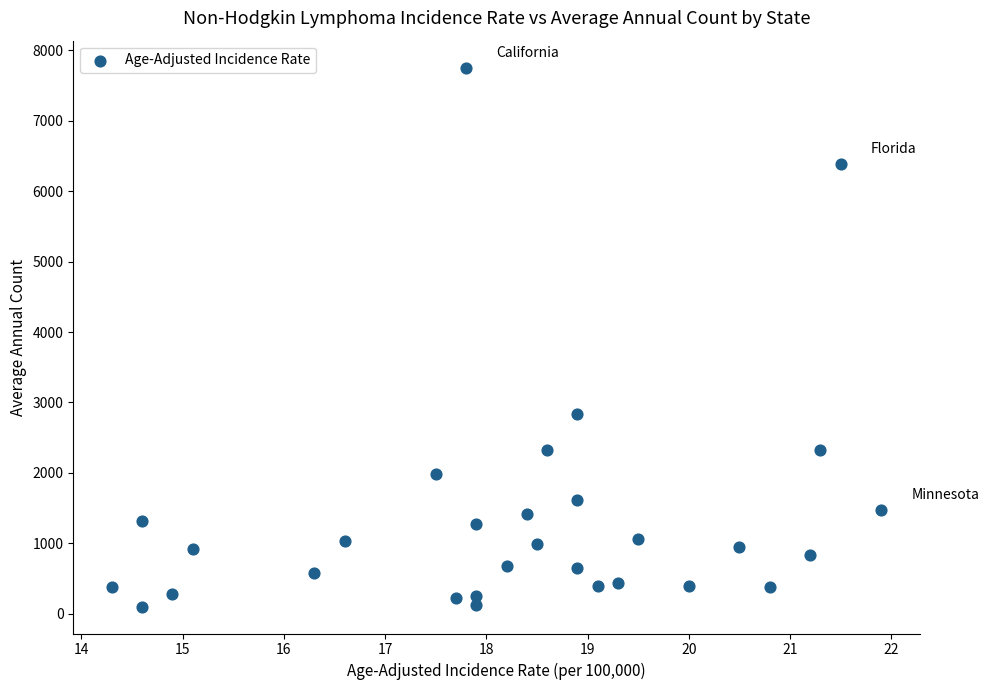

What Y value in the scatter plot is closest to 3928?

2842